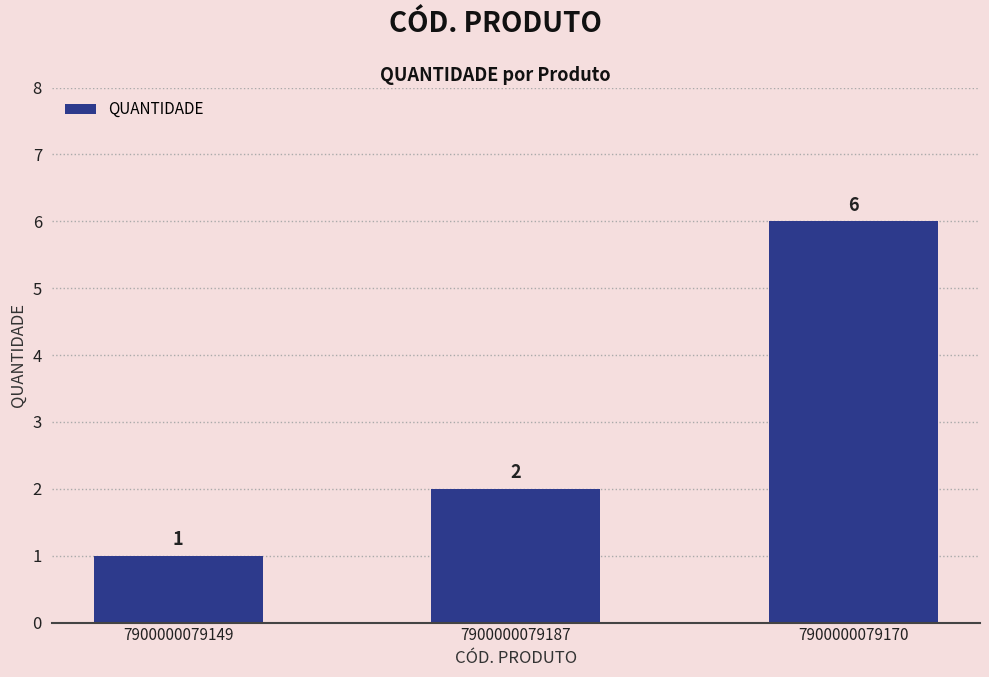

Are the bars grouped side by side (vs. stacked)?

No